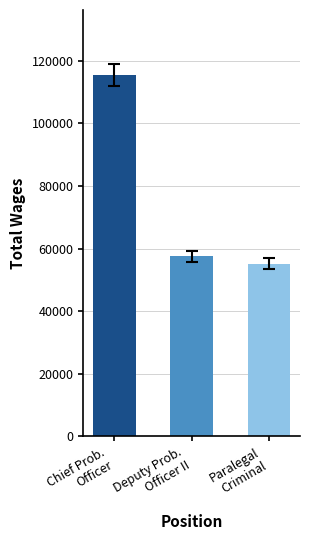

The value at Chief Prob.
Officer is 115440. True or false?

True